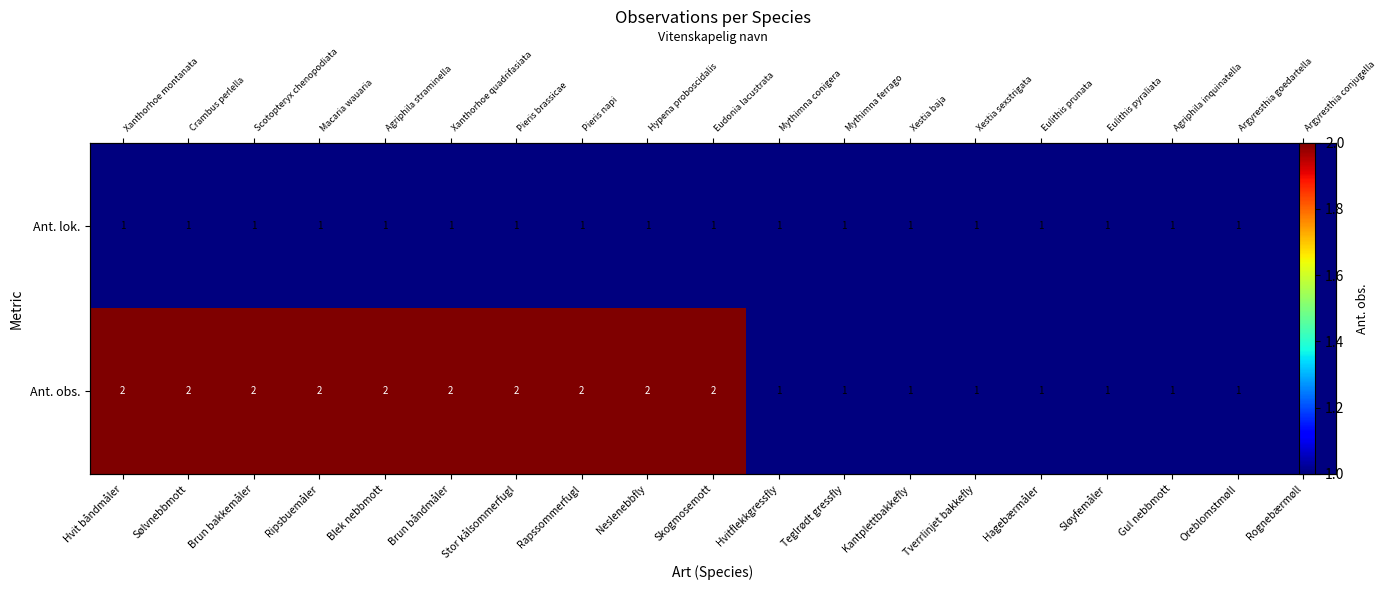

What is the smallest value displayed?

1